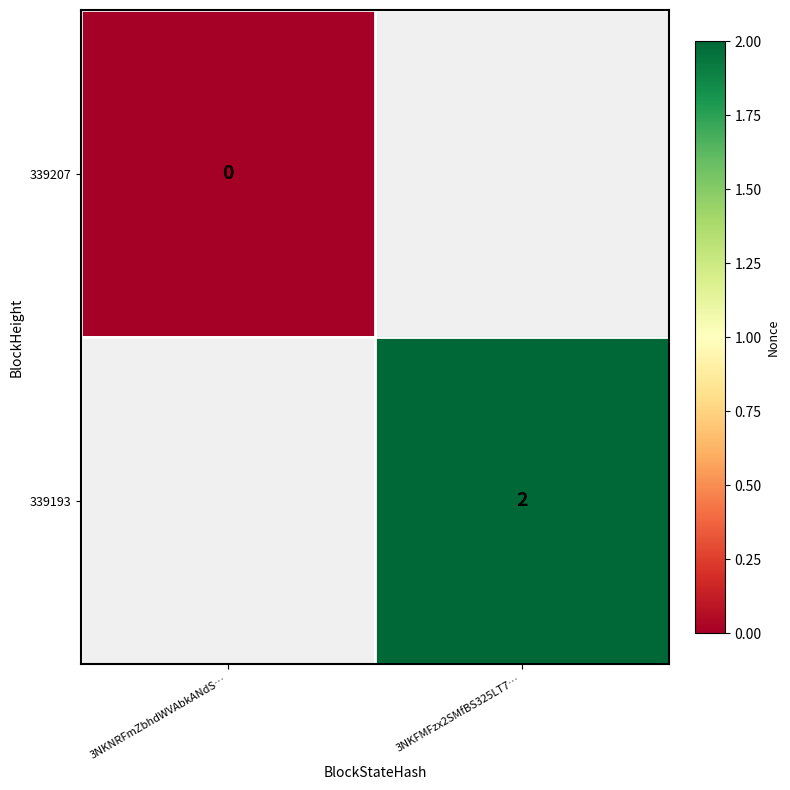

Is the value of 339193 at 3NKFMFzx2SMfBS325LT7… greater than the value of 339207 at 3NKNRFmZbhdWVAbkANdS…?

Yes